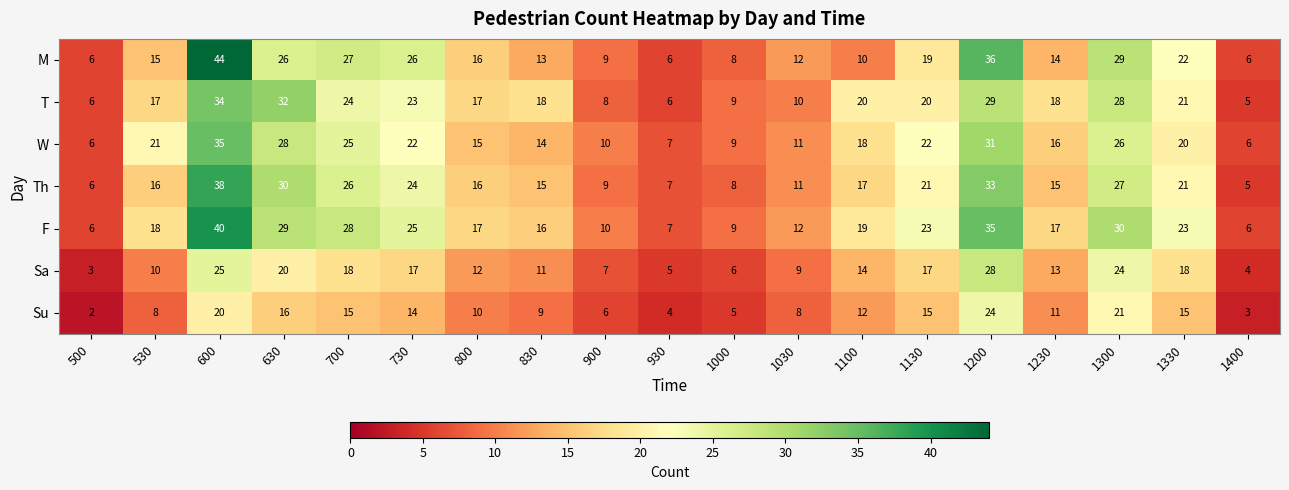

How many data points in F are less than 18?

9